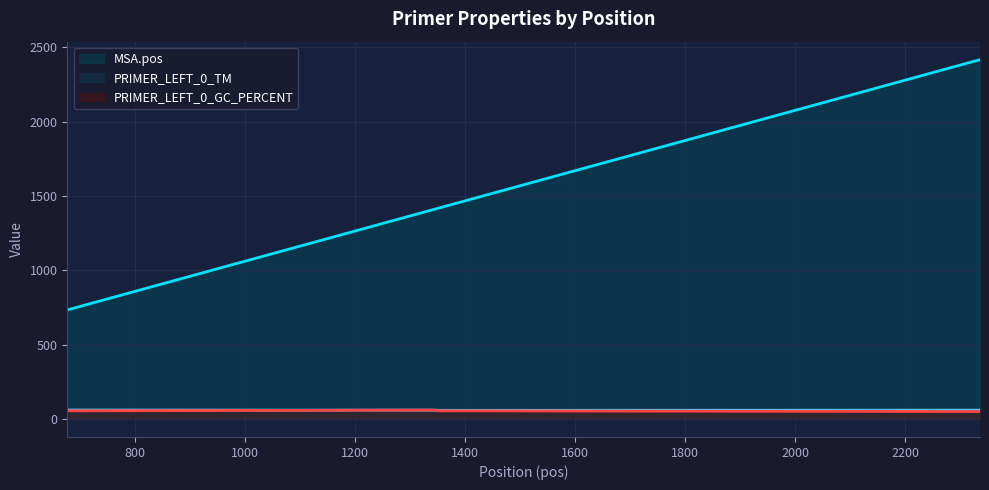

What is the greatest value displayed?

2418.0